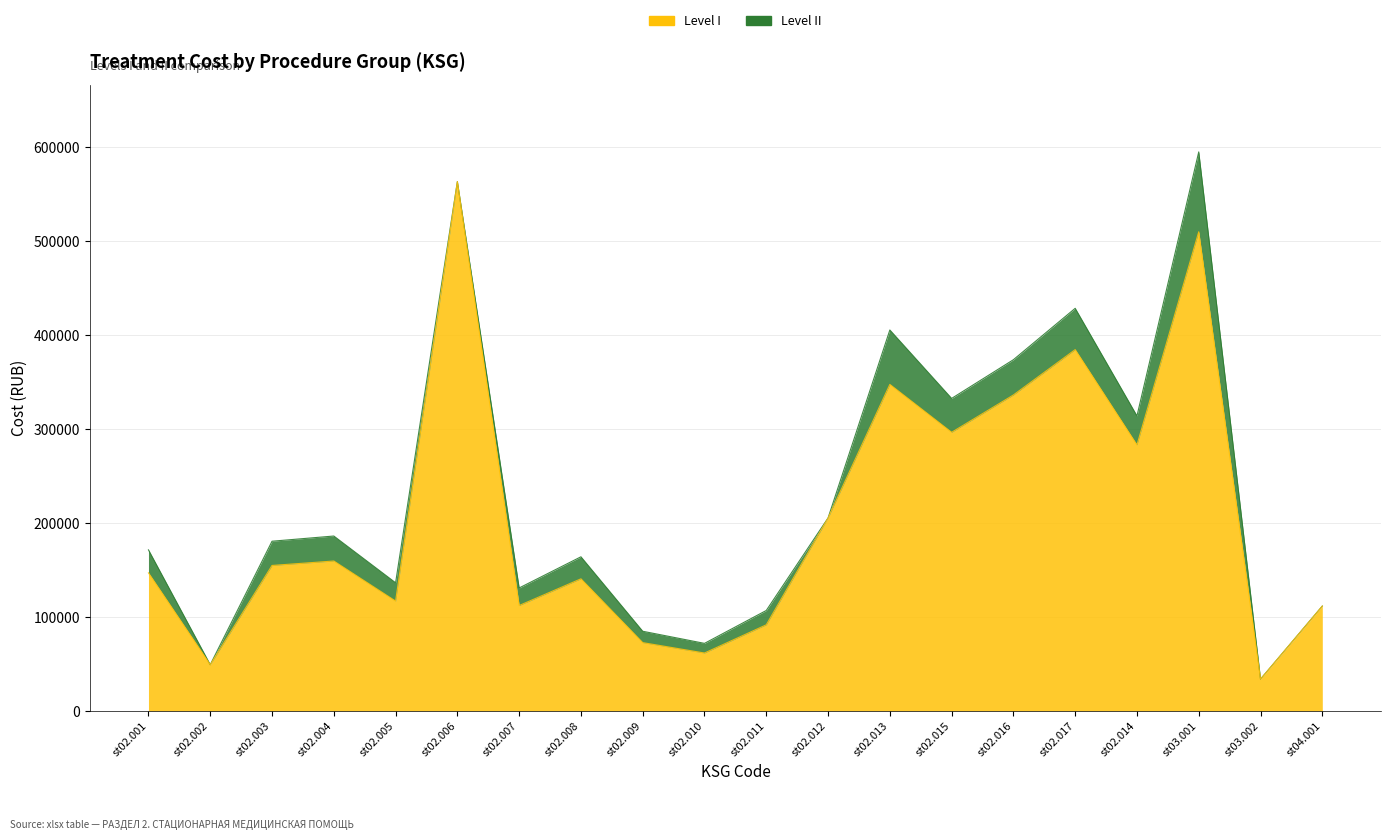

Which series has the largest total across all categories?

Level II